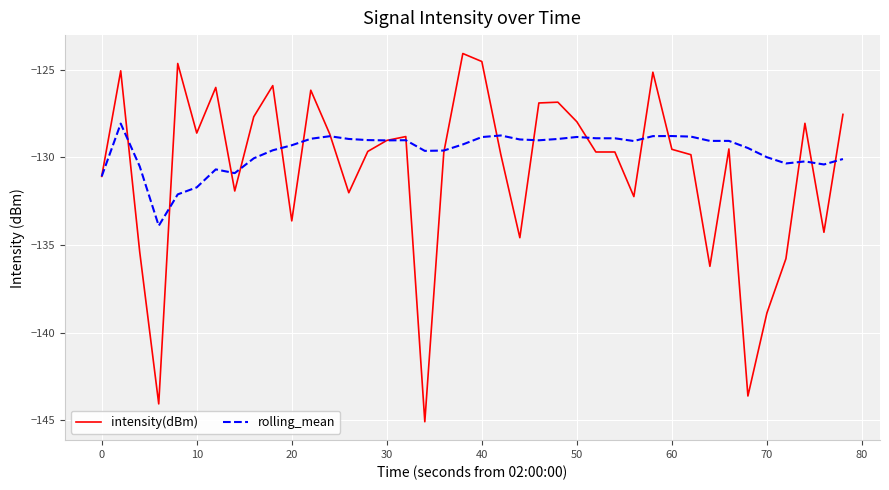

What is the minimum value for rolling_mean?

-133.9